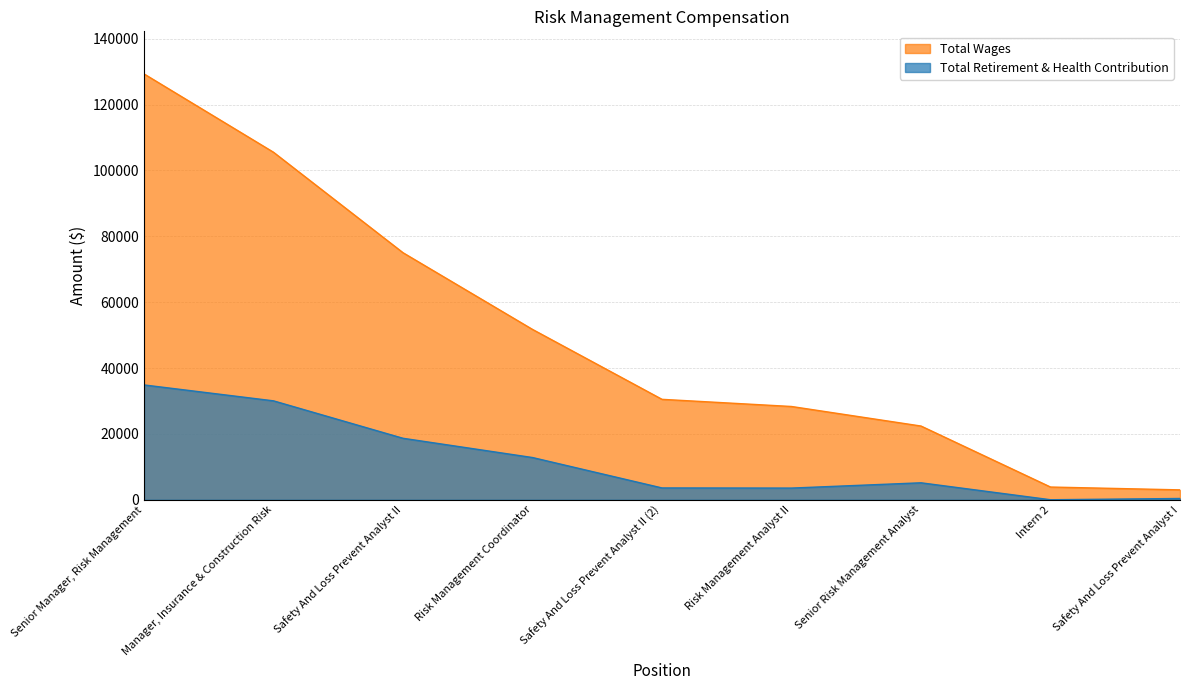

Which series changed the most between Risk Management Analyst II and Safety And Loss Prevent Analyst I?

Total Wages